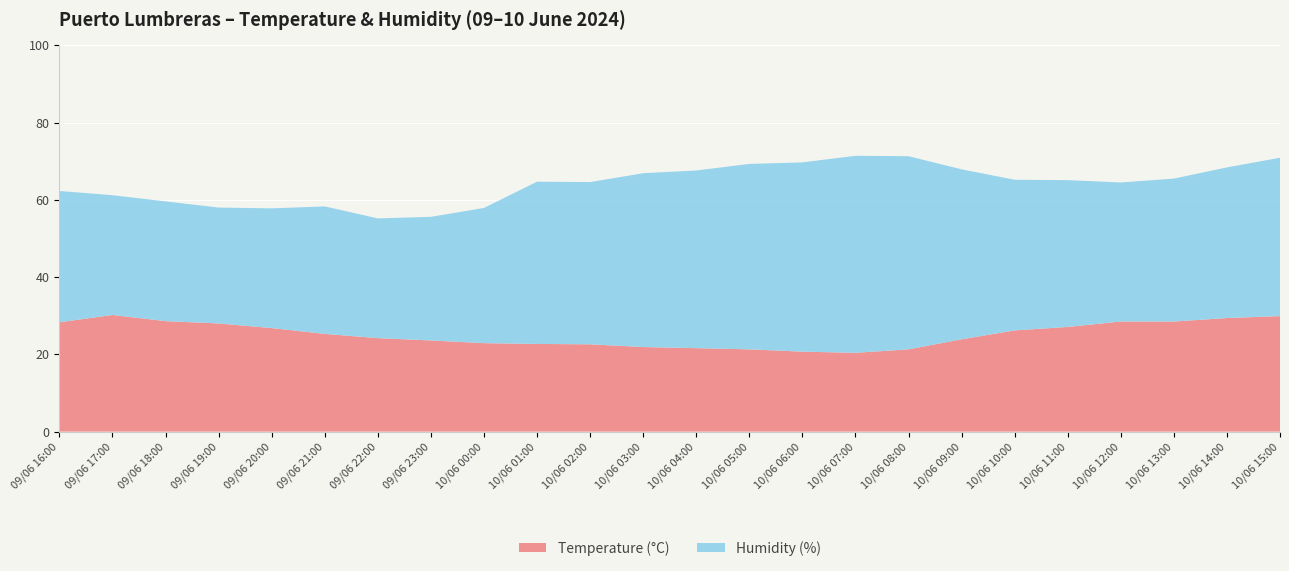

Reading right to left, list all the values displayed in this chart.

Temperature (°C): 29.9	29.4	28.5	28.5	27.1	26.2	23.9	21.3	20.4	20.7	21.3	21.6	21.9	22.6	22.7	22.9	23.6	24.2	25.3	26.8	28.0	28.6	30.2	28.3
Humidity (%): 41.0	39.0	37.0	36.0	38.0	39.0	44.0	50.0	51.0	49.0	48.0	46.0	45.0	42.0	42.0	35.0	32.0	31.0	33.0	31.0	30.0	31.0	31.0	34.0